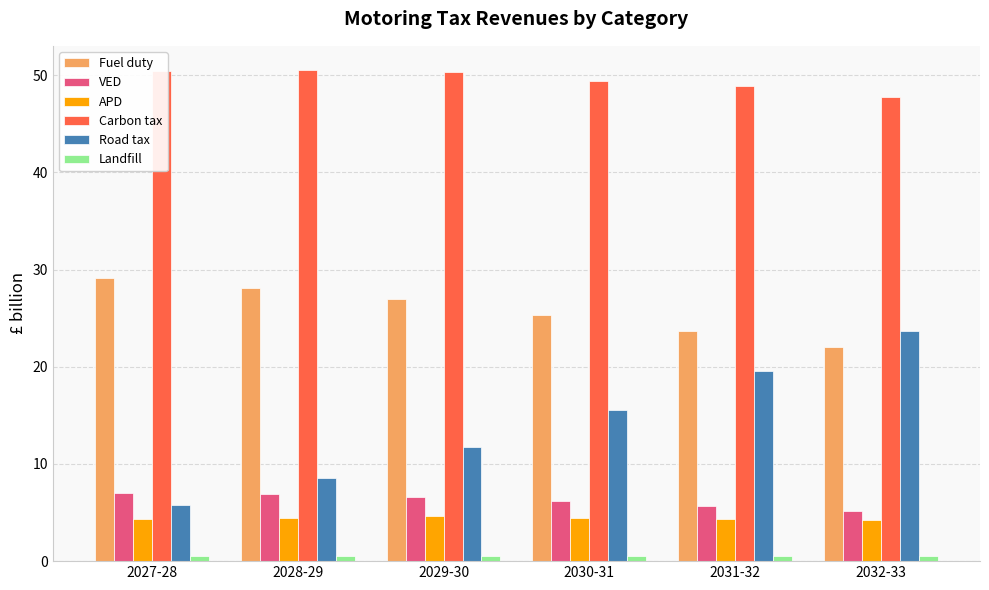

The VED series shows 12.1 at 2027-28. True or false?

False